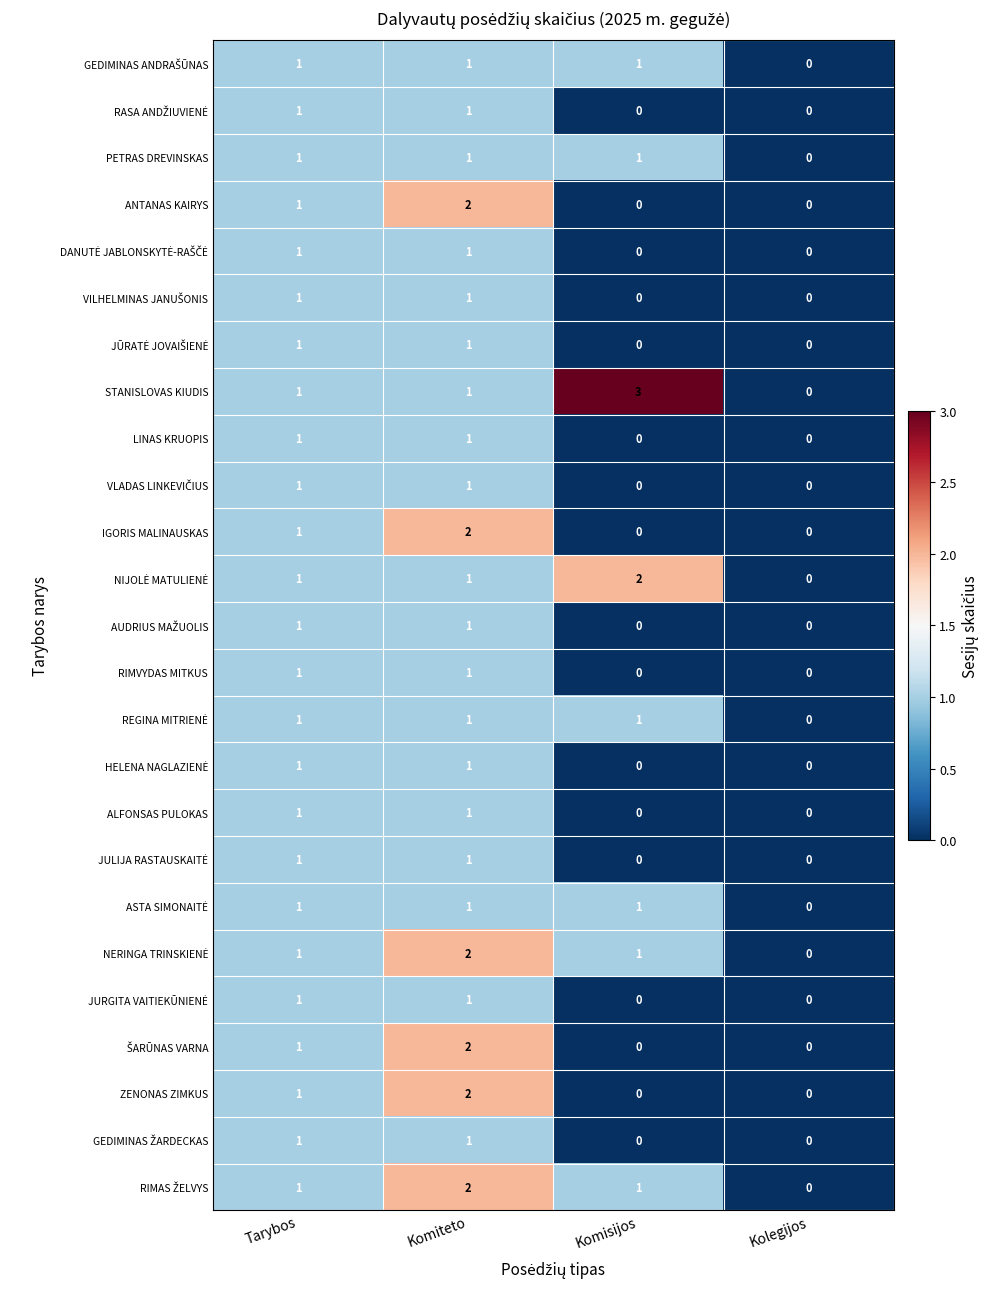

What is the sum of all ANTANAS KAIRYS values?

3